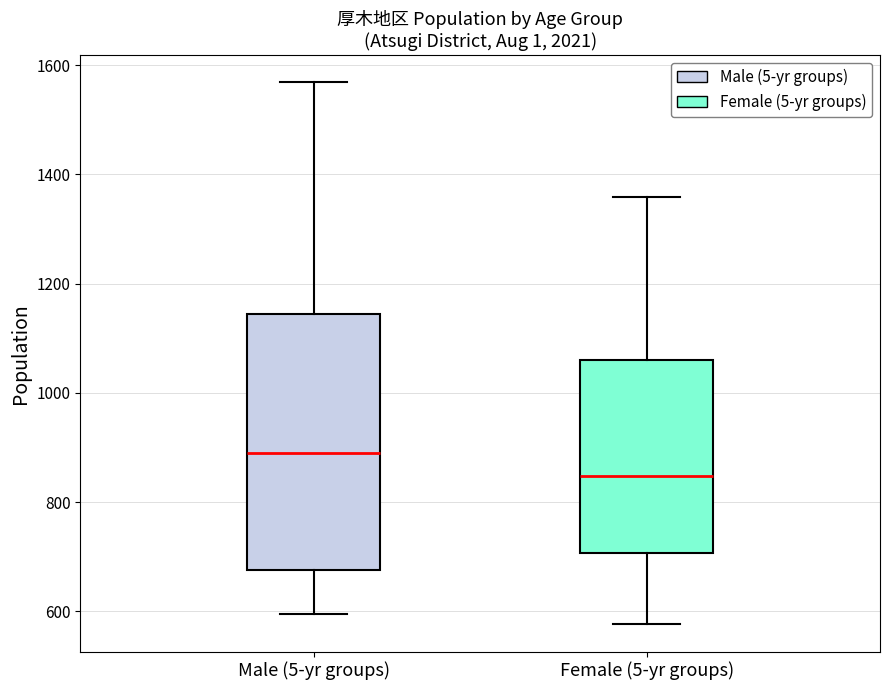

Which box is the tallest, from its lower edge to its upper edge?

Male (5-yr groups)